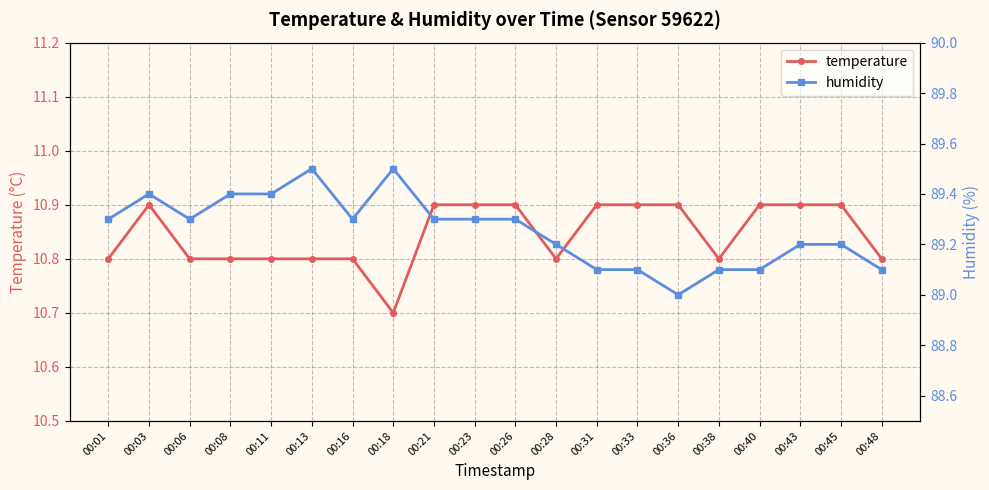

What are all the series names shown in the legend?

temperature, humidity